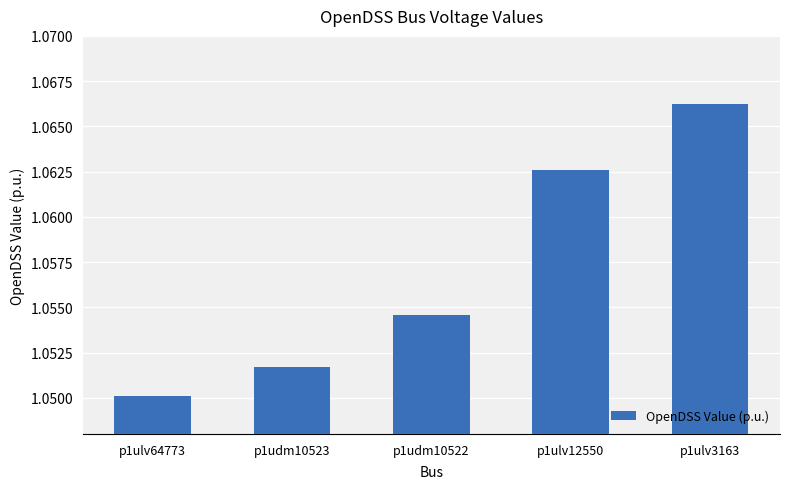

How many bars are there in total?

5